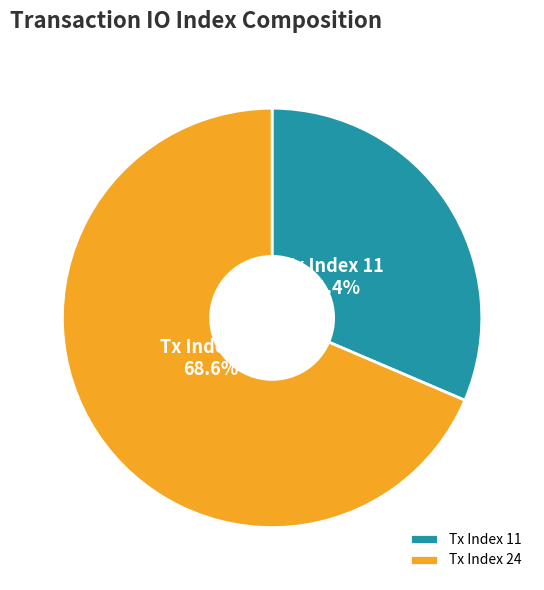

To the nearest percent, what is the combined percentage of Tx Index 11 and Tx Index 24?

100%